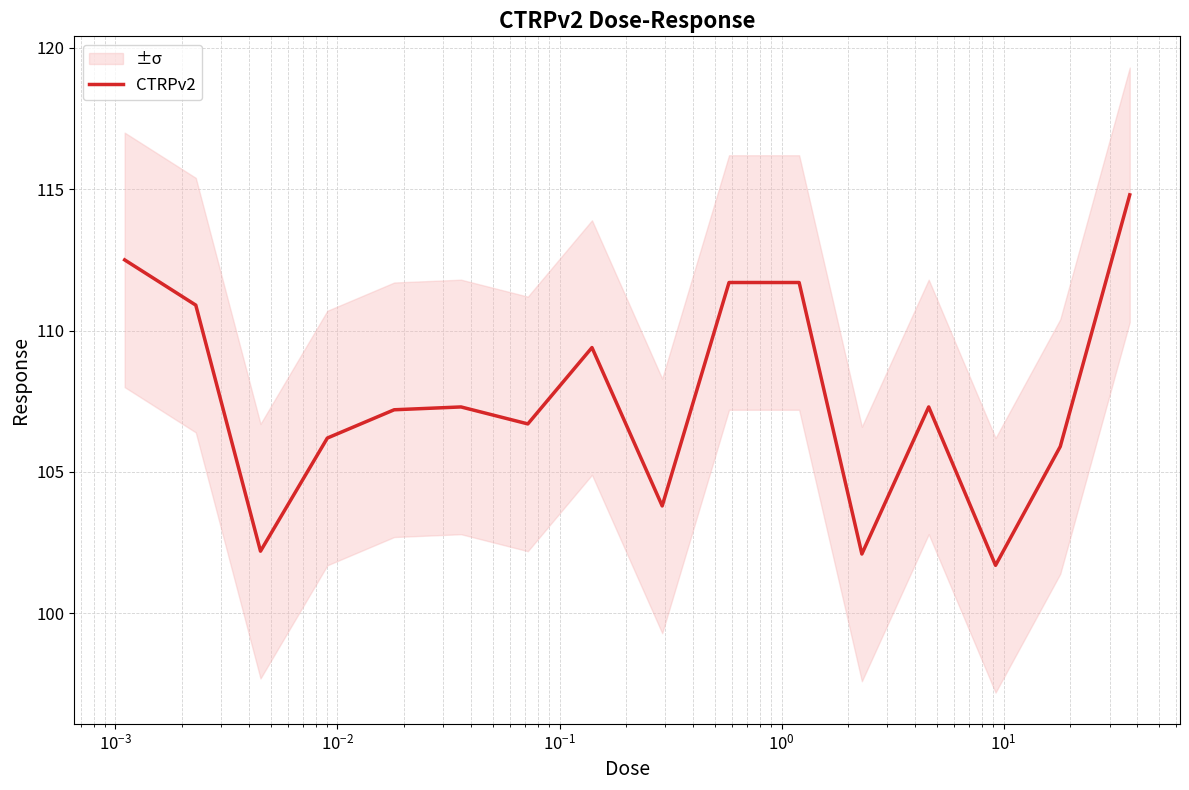

What is the value of the 3rd point from the left?

102.2